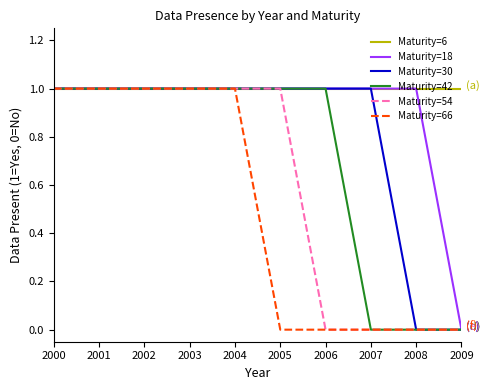

Which series has the largest total across all categories?

Maturity=6